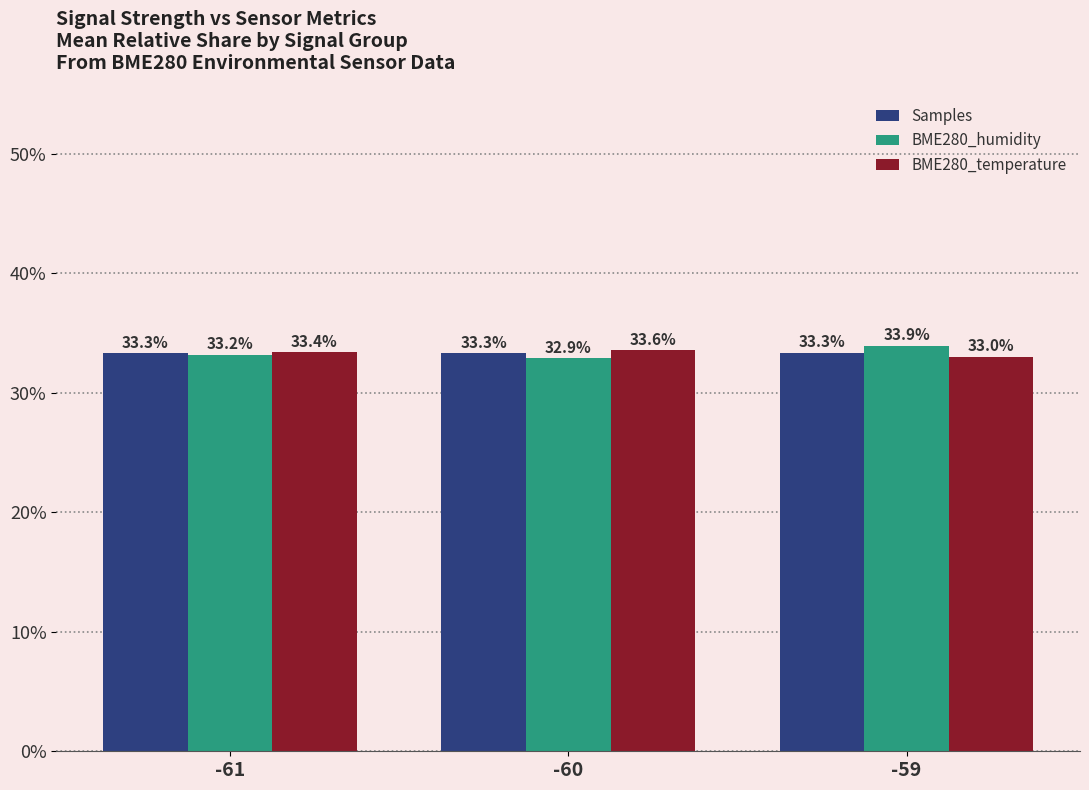

Reading left to right, extract all data points from this chart.

Samples: -61=33.3	-60=33.3	-59=33.3
BME280_humidity: -61=33.2	-60=32.9	-59=33.9
BME280_temperature: -61=33.4	-60=33.6	-59=33.0